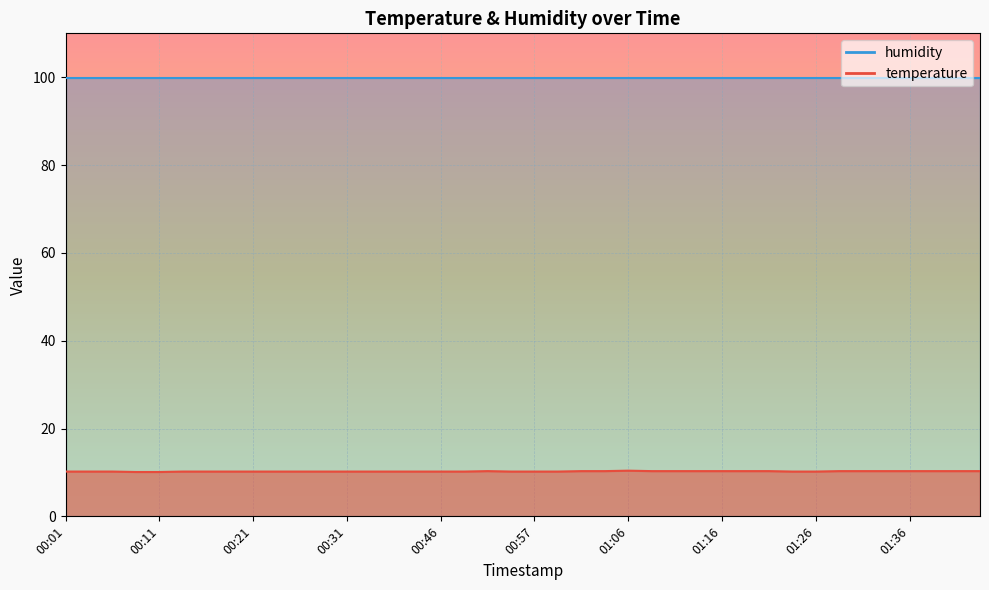

Between 01:04 and 00:23, which is larger?

01:04